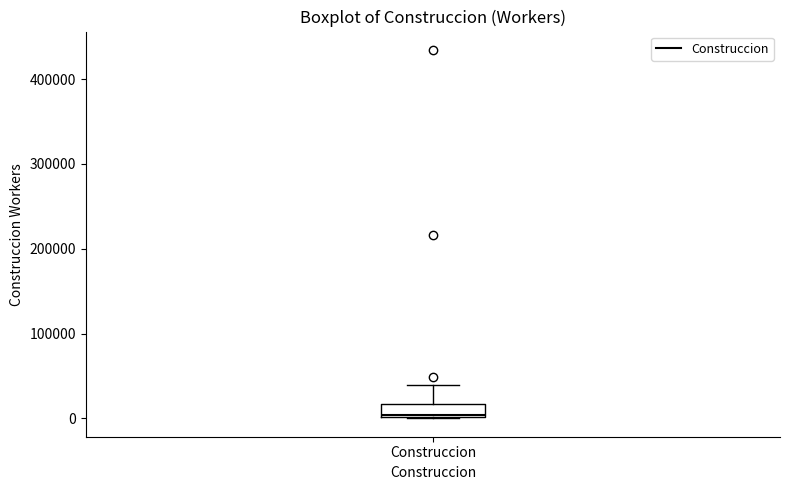

Read this box plot against the y-axis: the position of the median line, the range covered by the box, and the ends of both whiskers. The values are not printed on the chart, so give them approximately, as read against the axis.

median 0, box 0 to 20000, whiskers 0 to 40000